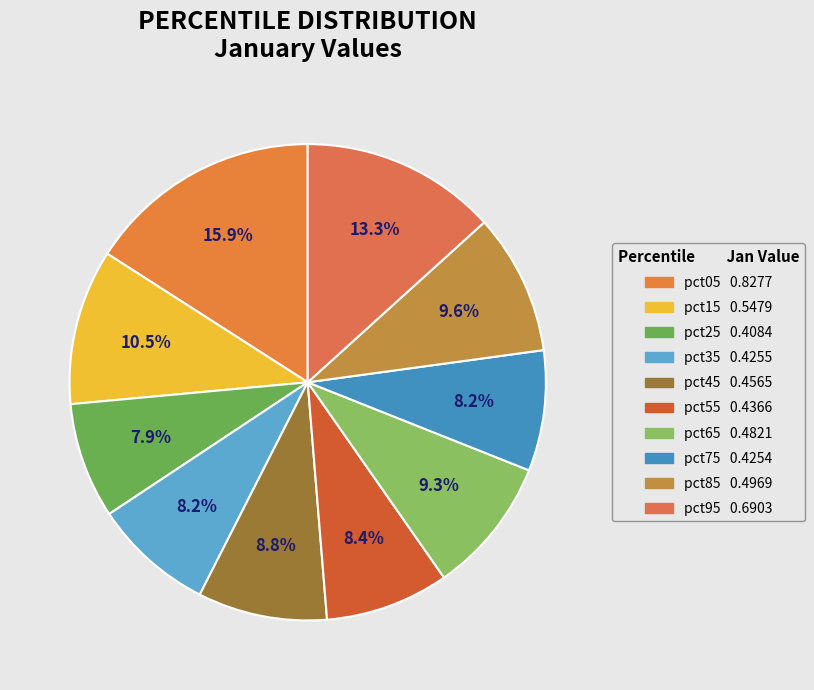

To the nearest percent, what is the average slice percentage?

10%